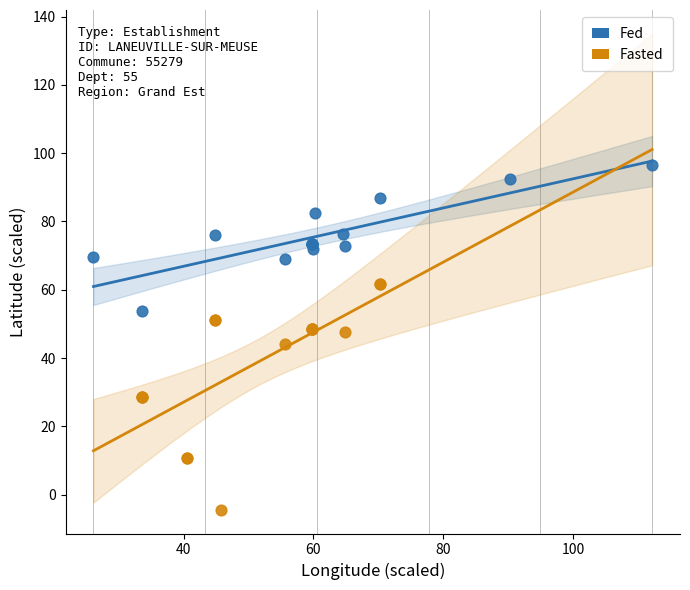

What are all the series names shown in the legend?

Fed, Fasted